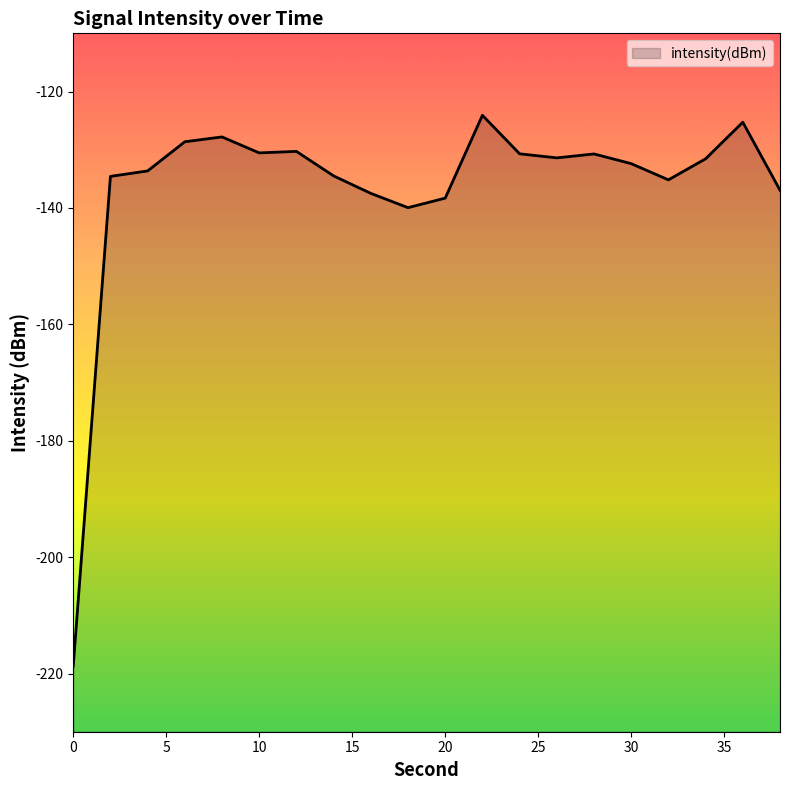

How many interior local valleys (lower than both neighbors) does the data have?

4